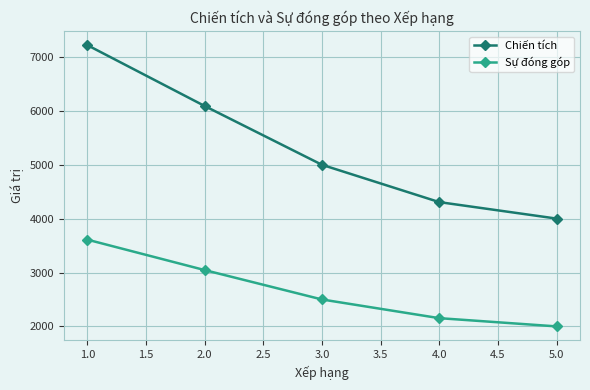

Is this an area chart (filled region under the line)?

No